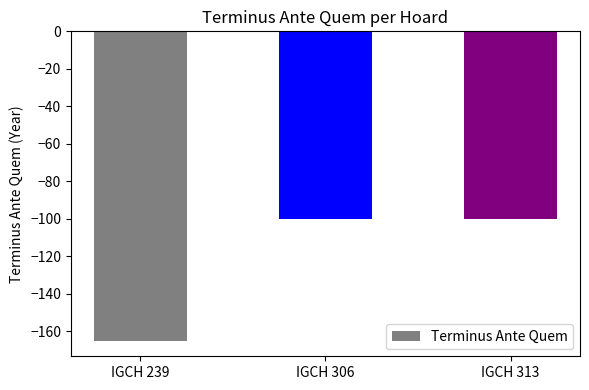

Reading left to right, list all the values displayed in this chart.

-165	-100	-100